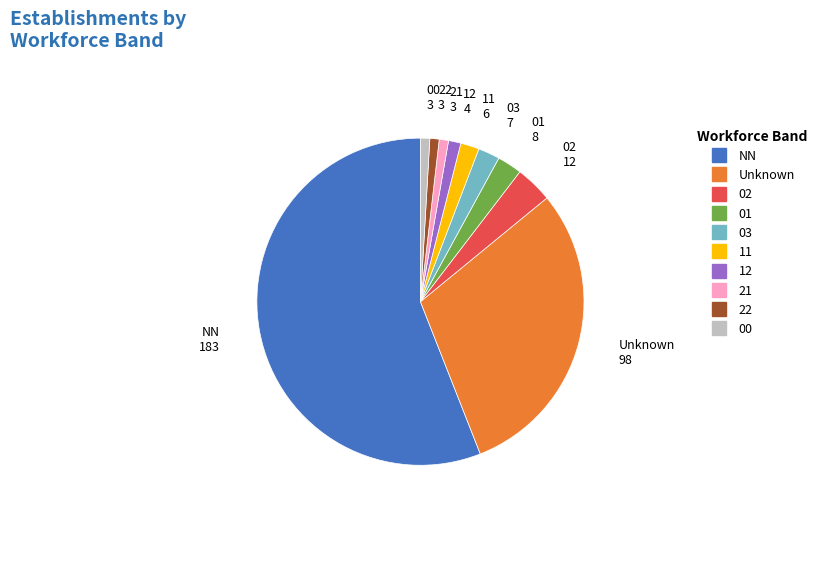

Does any single category account for the majority?

Yes